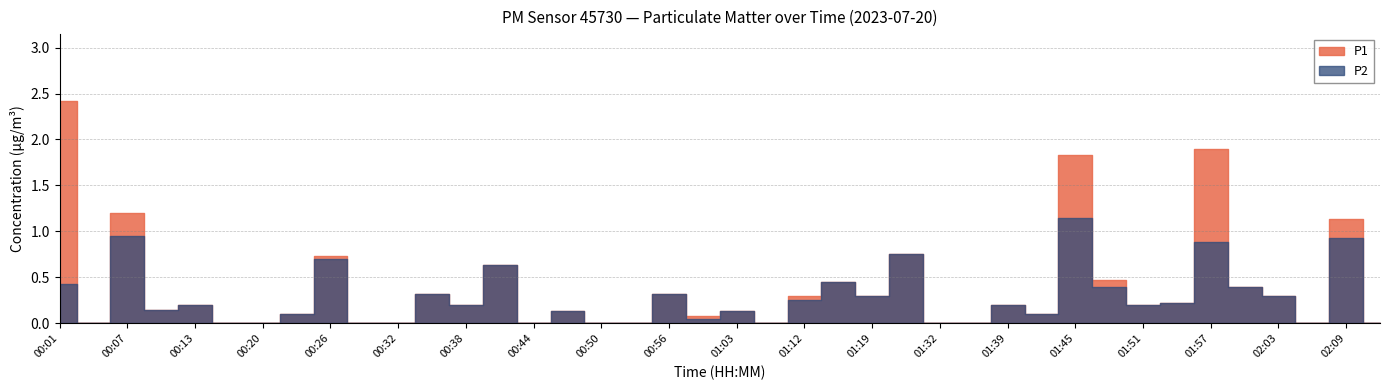

True or false: P2 and P1 intersect in this chart.

False